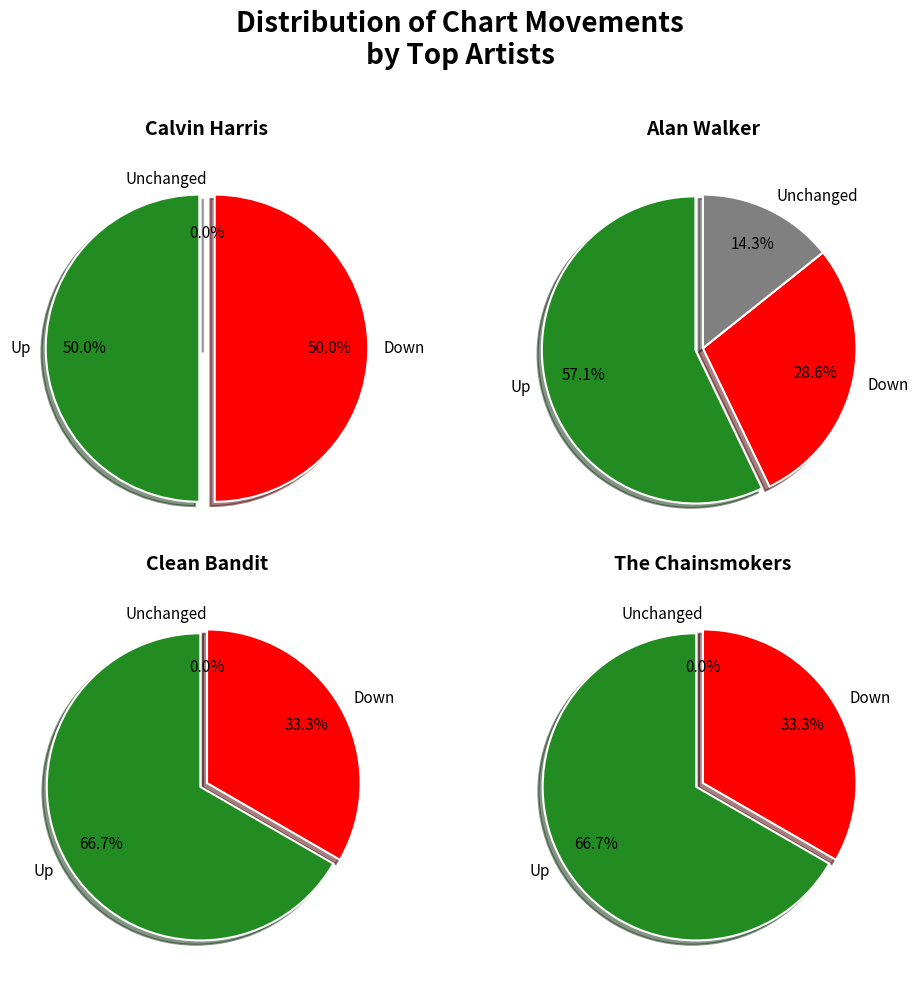

Is down the majority of the pie?

No